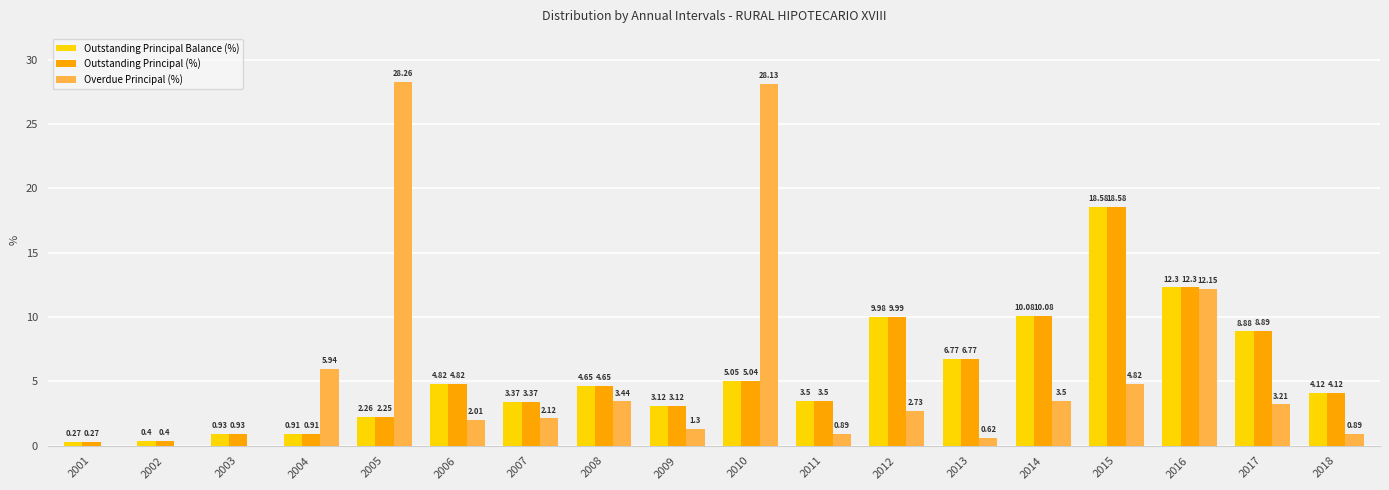

Between 2001 and 2012, which series saw the biggest shift?

Outstanding Principal (%)